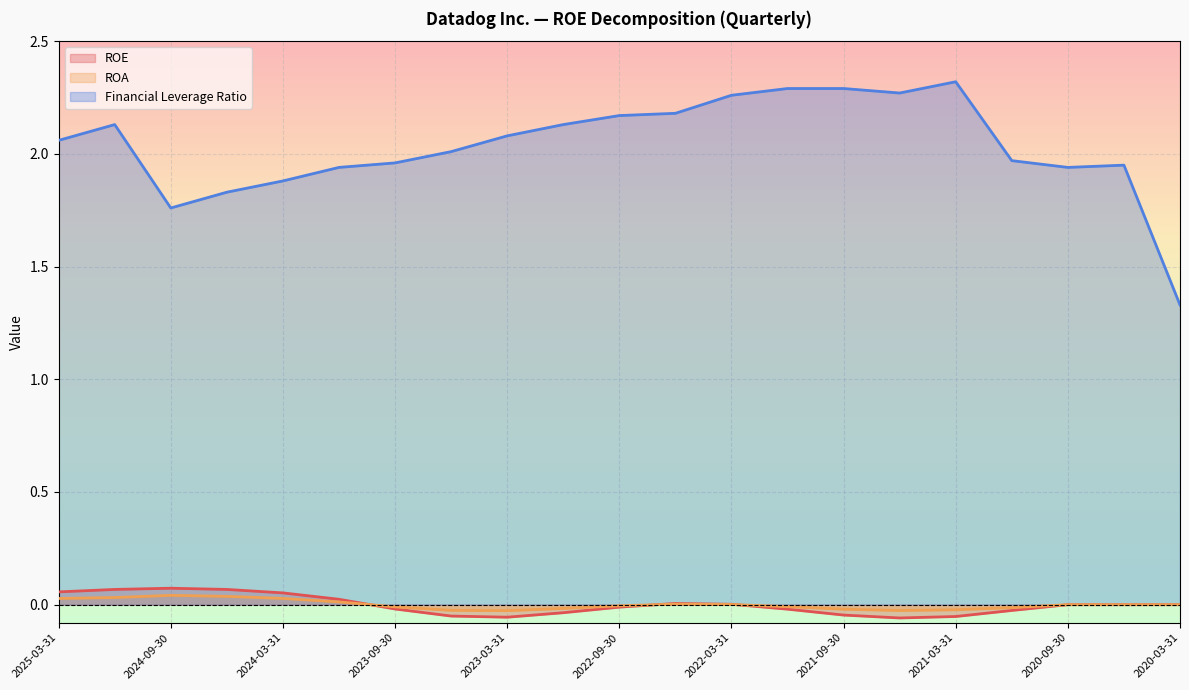

True or false: Financial Leverage Ratio and ROE intersect in this chart.

False